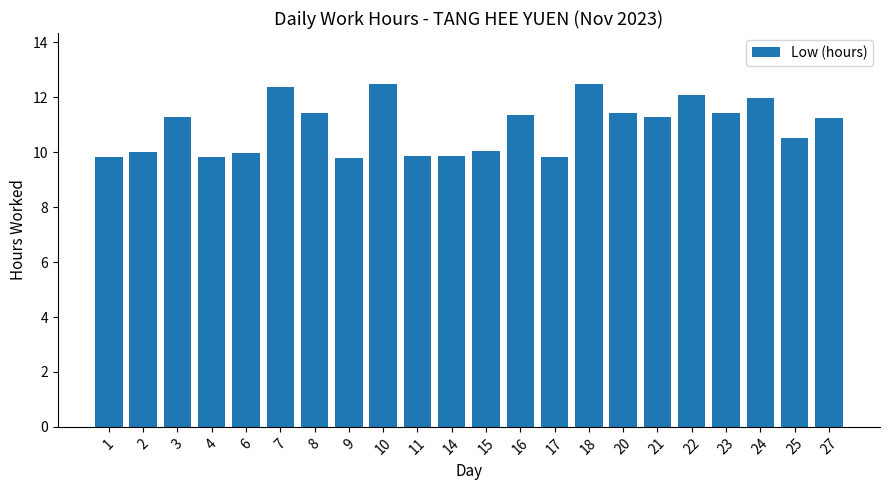

Is it true that the value at 11 is 2.1?

False